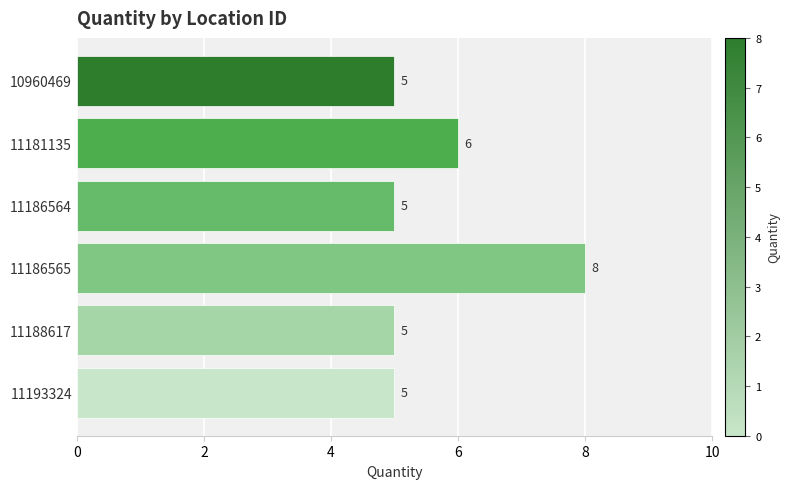

At which label is the value closest to 6?

11181135